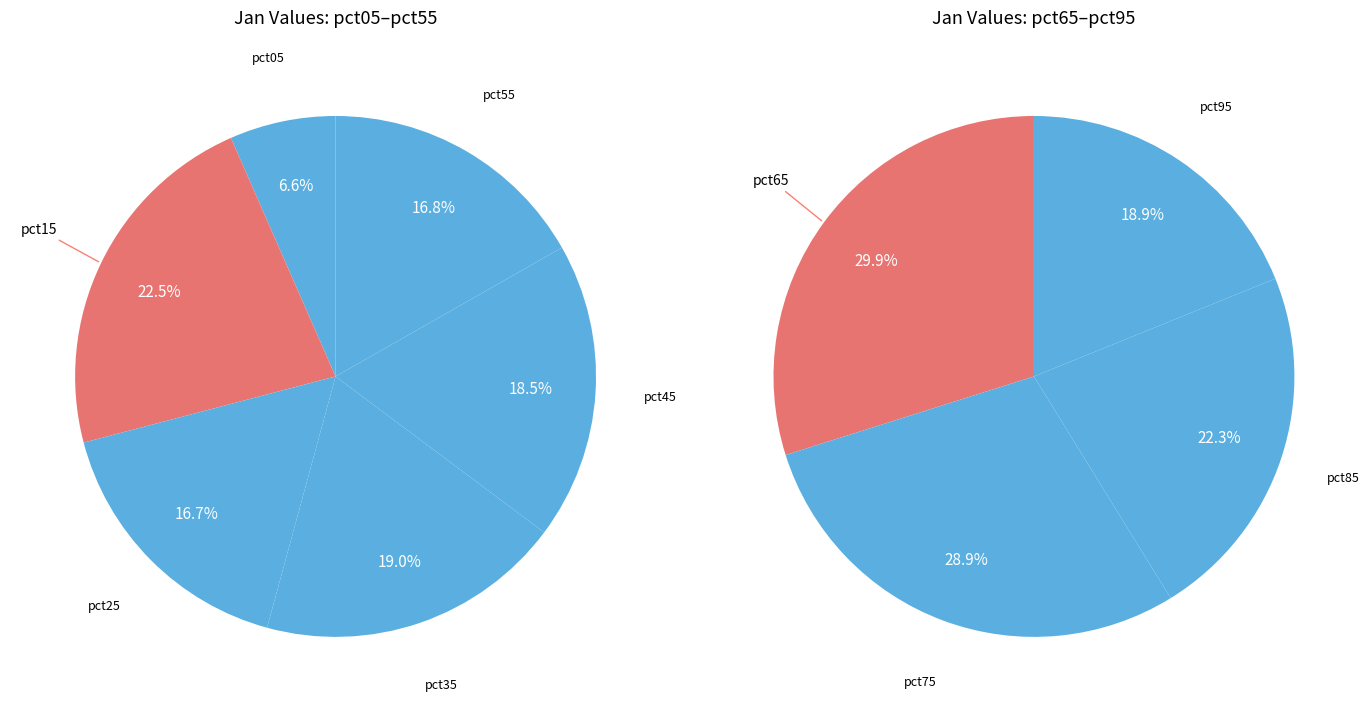

What is the largest slice in the pie chart?

pct15